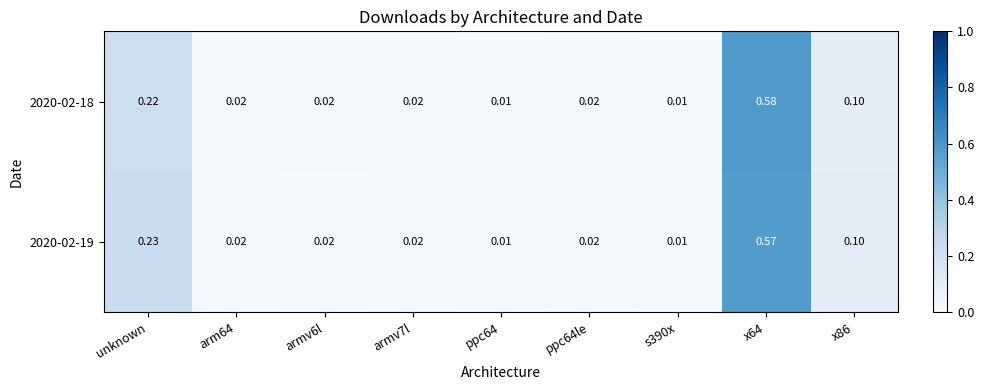

Is the value of 2020-02-18 at ppc64le greater than the value of 2020-02-19 at s390x?

Yes